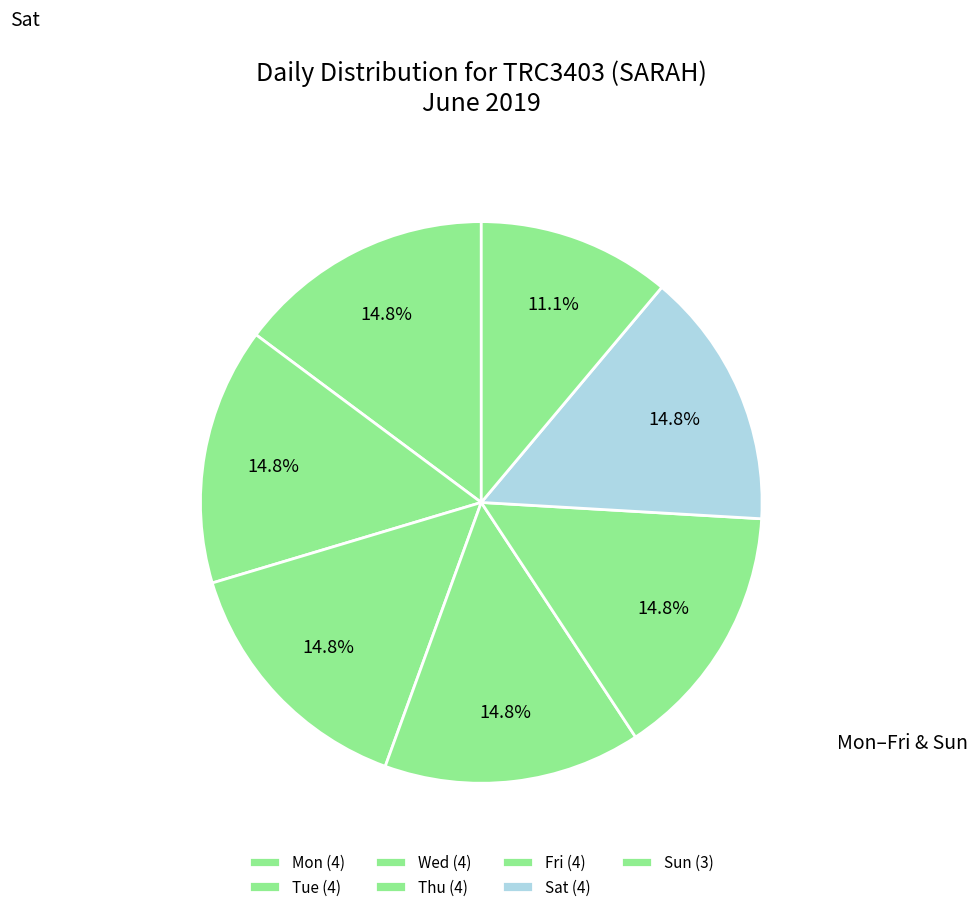

How many slices are in this pie chart?

7